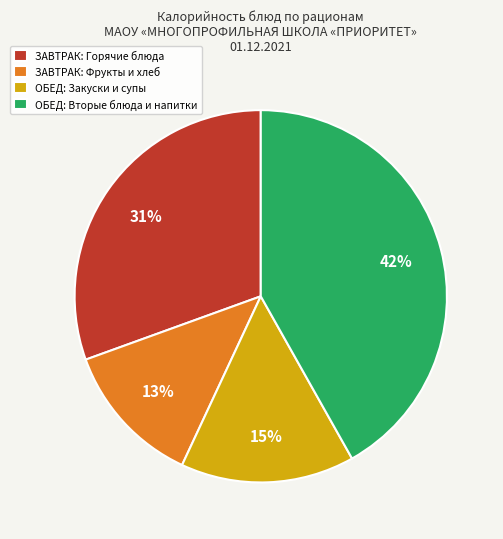

How many slices are in this pie chart?

4